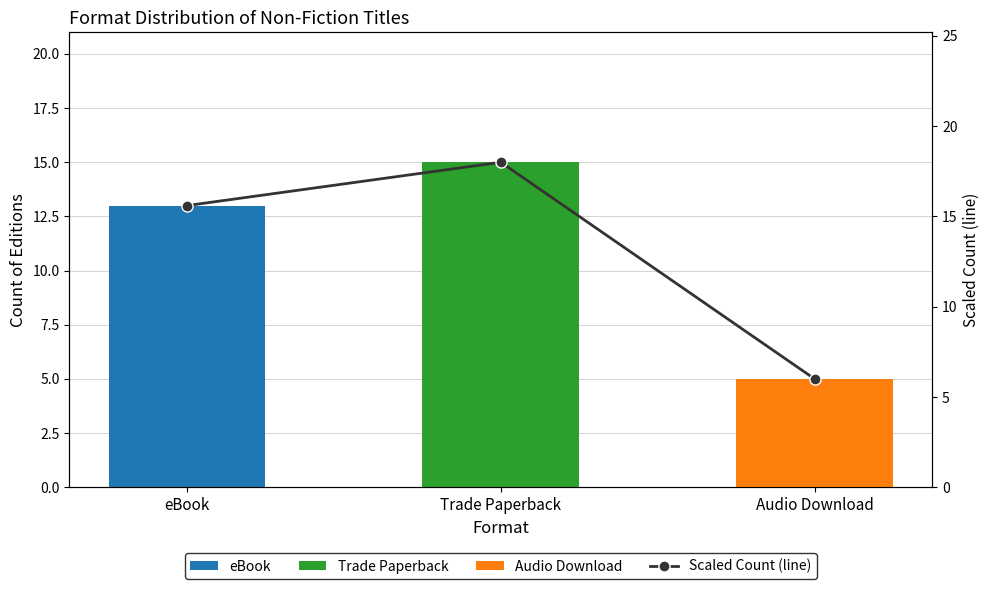

List the labels in order of value, largest first.

Trade Paperback, eBook, Audio Download